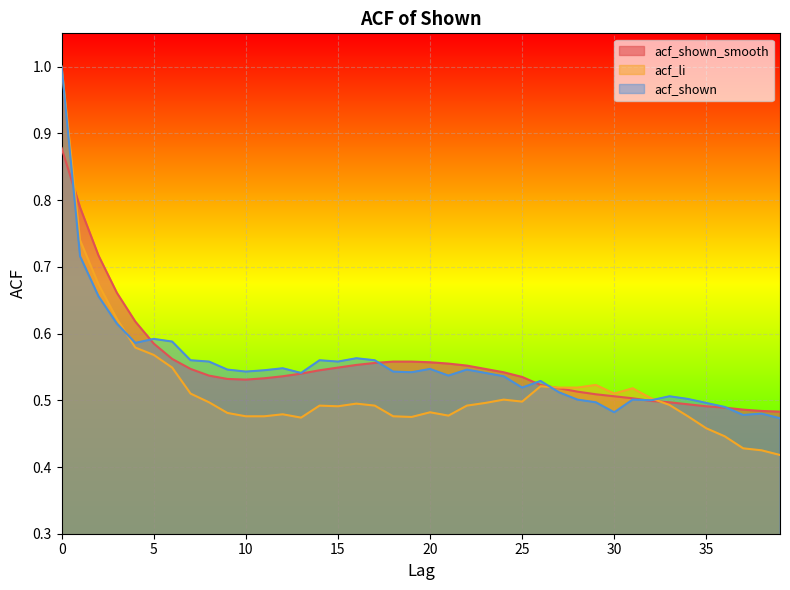

The value of acf_shown at 3 is 0.3. True or false?

False